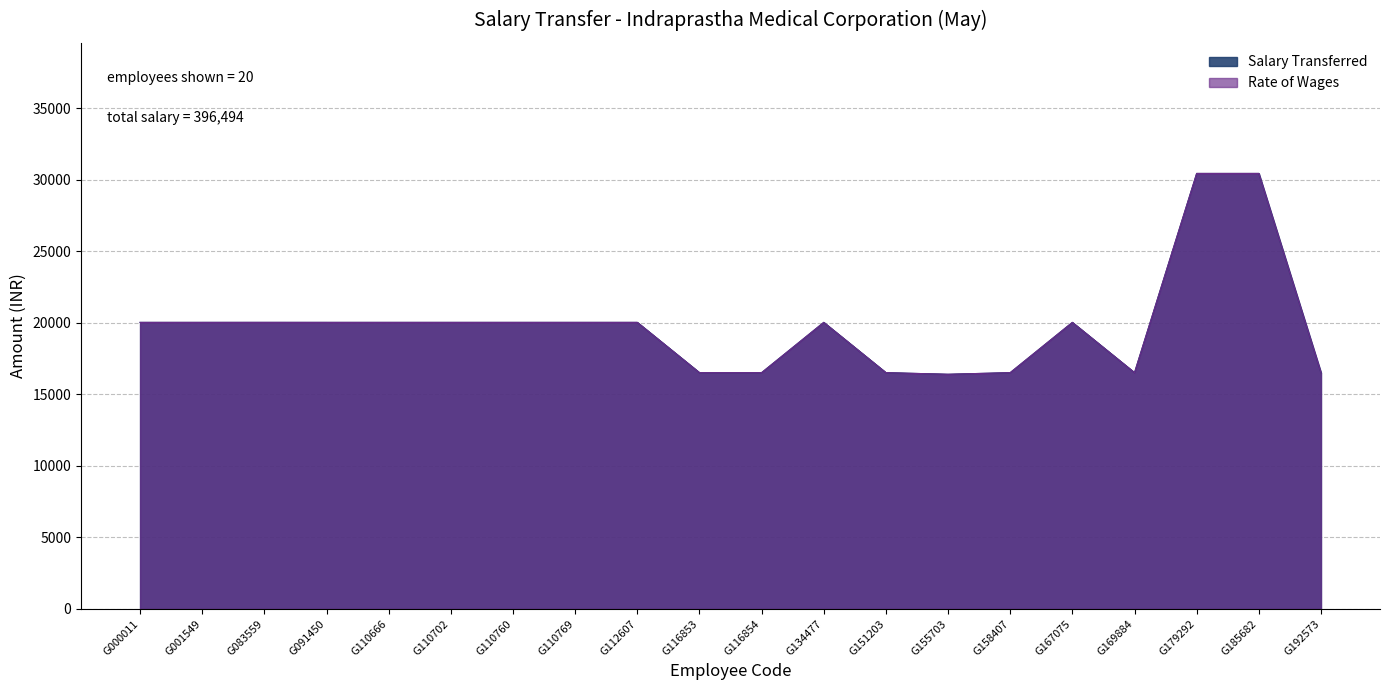

Between G110760 and G179292, which series saw the biggest shift?

Salary Transferred